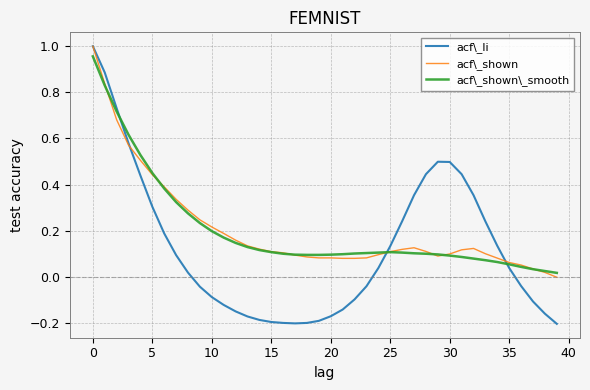

Which series has the largest range (max minus min)?

acf\_li